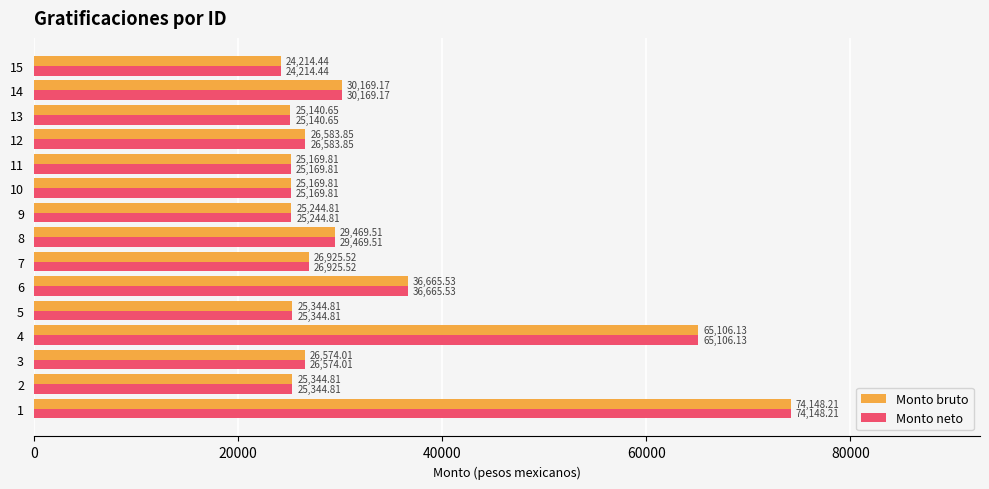

Is the value of Monto neto at 4 greater than the value of Monto bruto at 15?

Yes